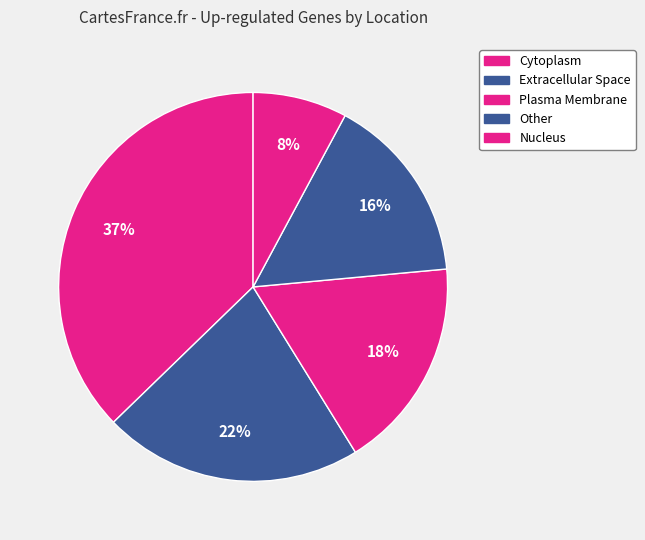

How many segments does this pie chart have?

5